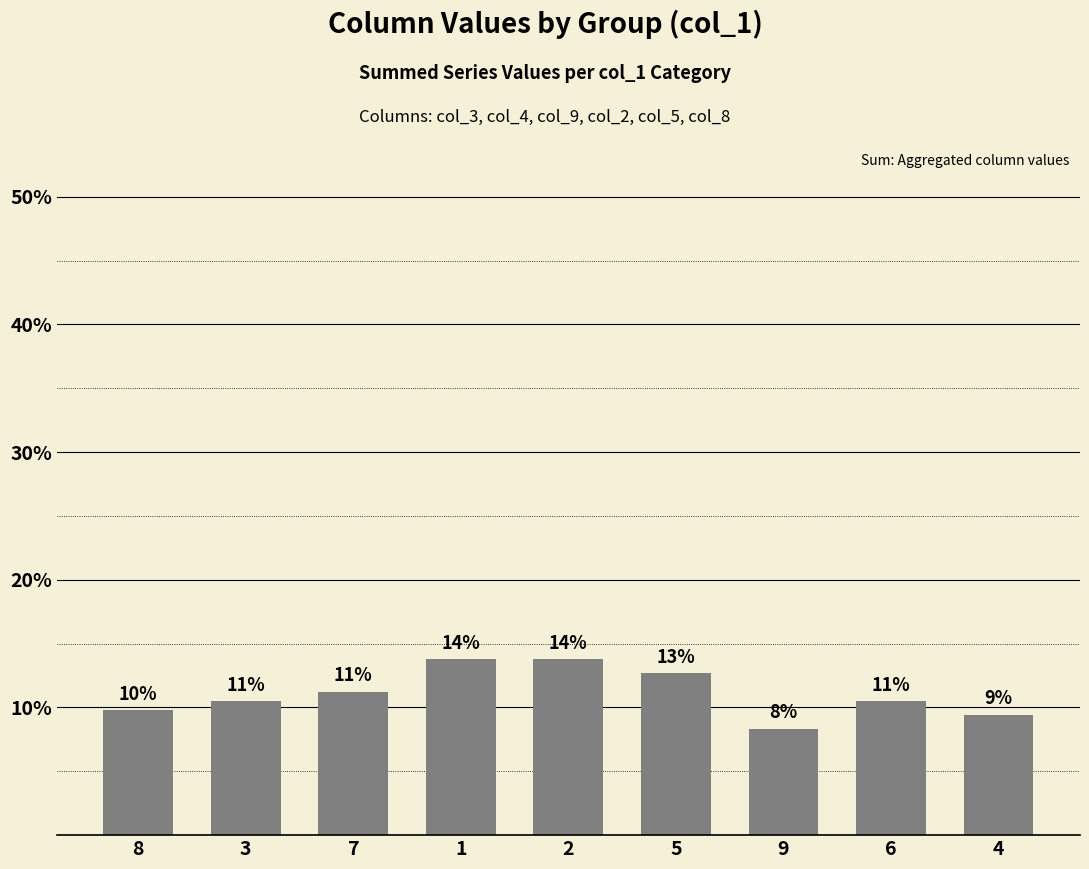

The value at 8 is 9.8. True or false?

True